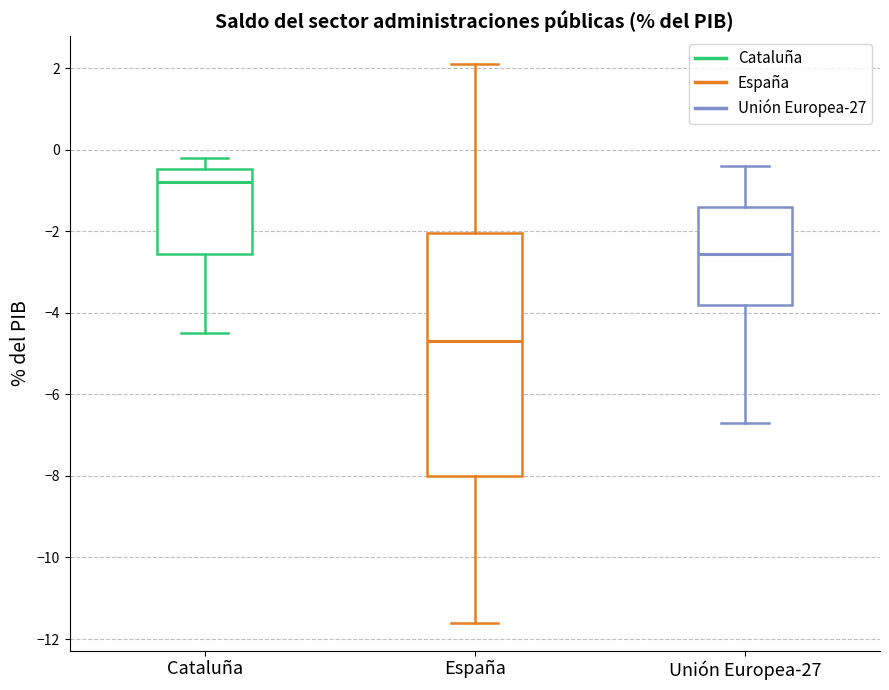

Reading left to right, read every box against the y-axis: the position of its median line, the range the box covers, and the ends of its whiskers. The values are not printed on the chart, so give them approximately, as read against the axis.

Cataluña: median -0.8, box -2.6 to -0.4, whiskers -4.4 to -0.2
España: median -4.6, box -8.0 to -2.0, whiskers -11.6 to 2.2
Unión Europea-27: median -2.6, box -3.8 to -1.4, whiskers -6.6 to -0.4